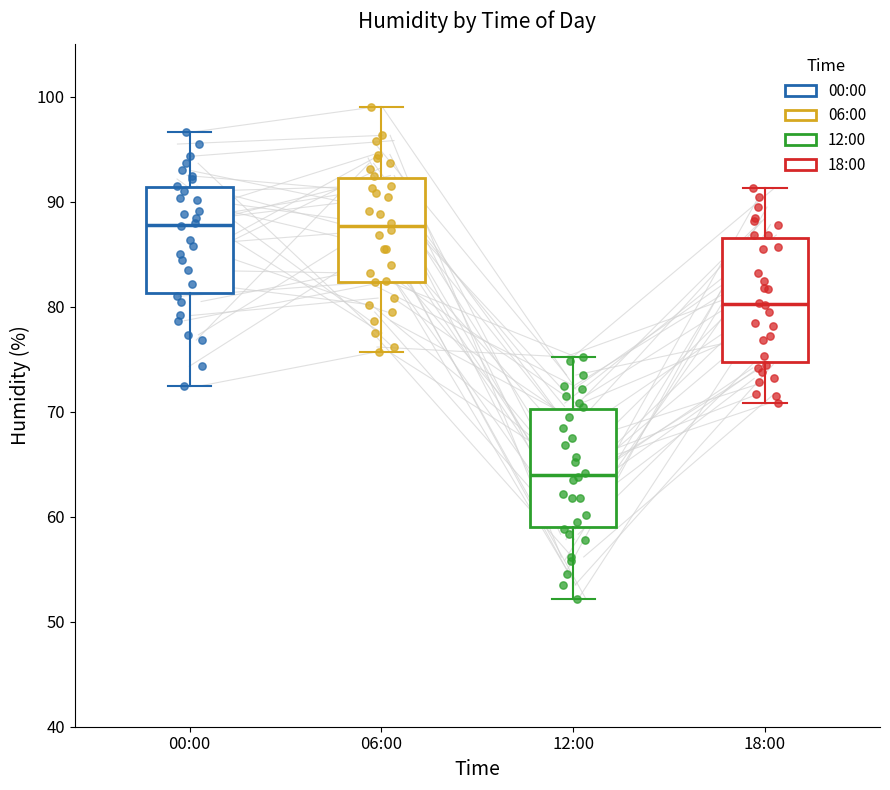

Where does the lower whisker of the box for 06:00 end on the y-axis? The values are not printed on the chart, so give them approximately, as read against the axis.

76